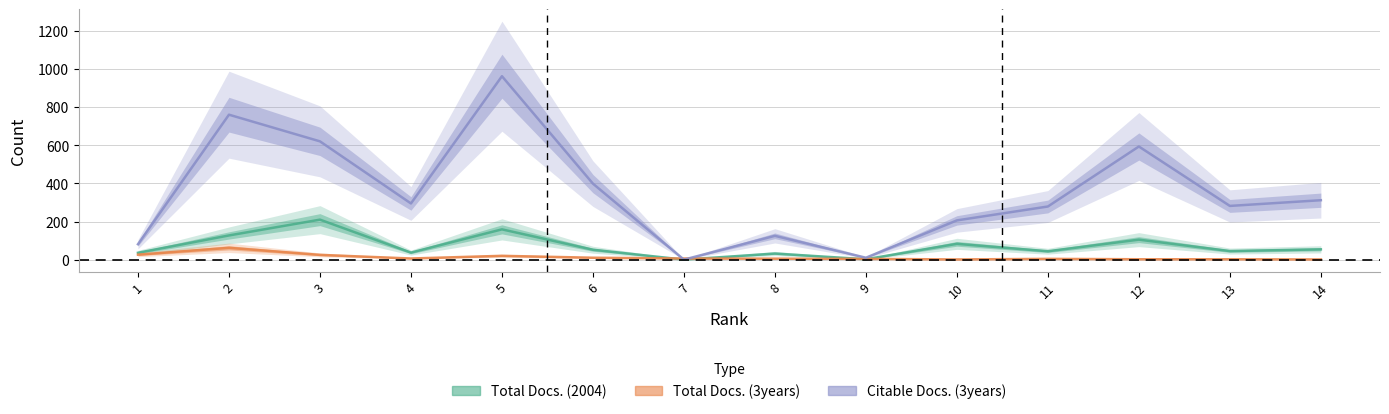

What is the highest value of the Citable Docs. (3years) series?

963